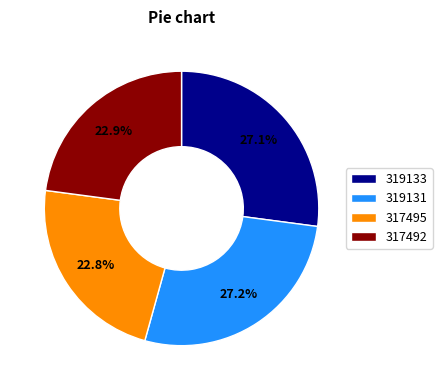

Count the number of slices in the pie.

4